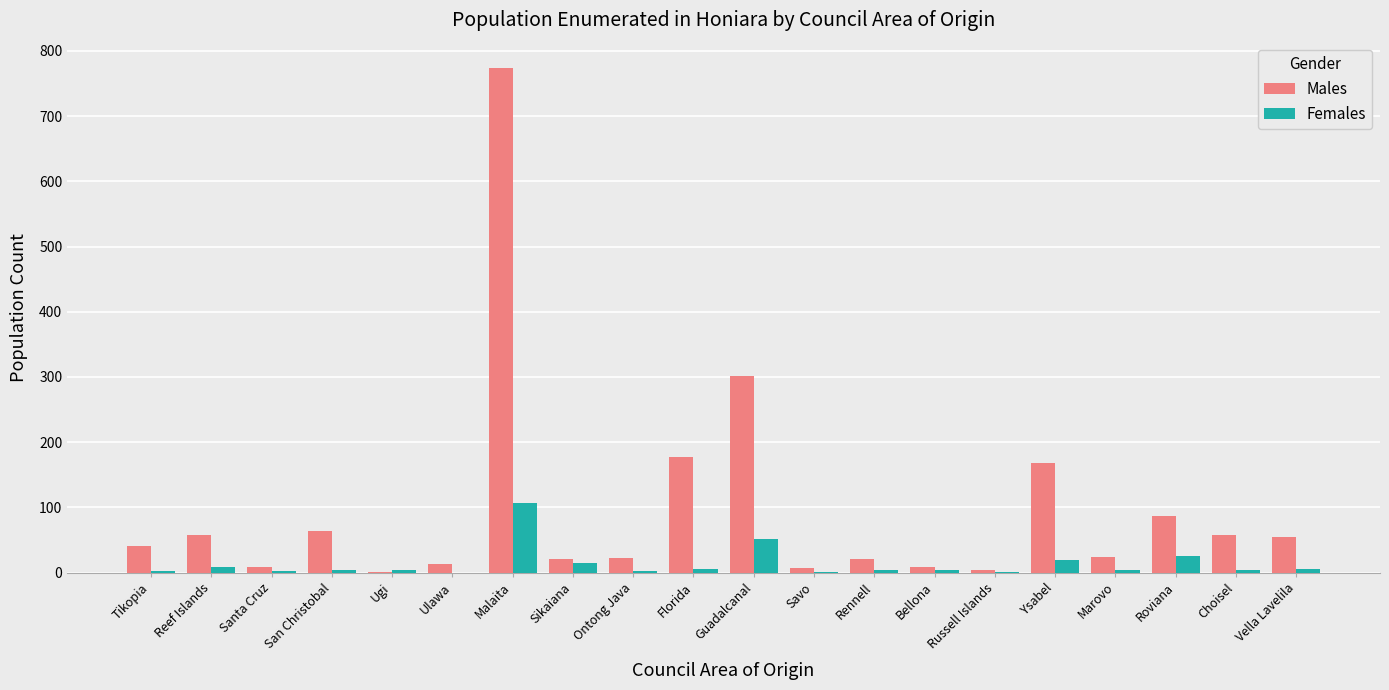

Which category has the highest value in the Males series?

Malaita